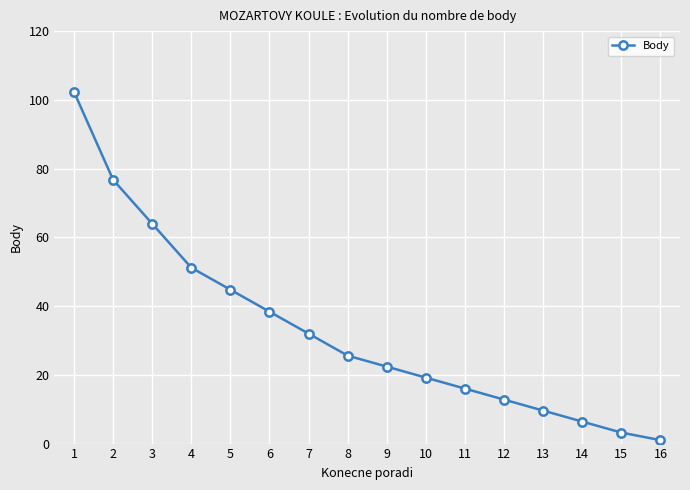

What is the ratio of the value at 2 to the value at 10?

4.0